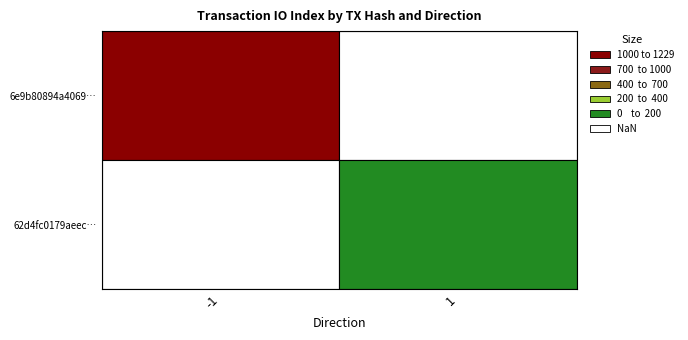

What is the maximum value for 62d4fc0179aeecd8740ab931bf385a5c70224ad?

7